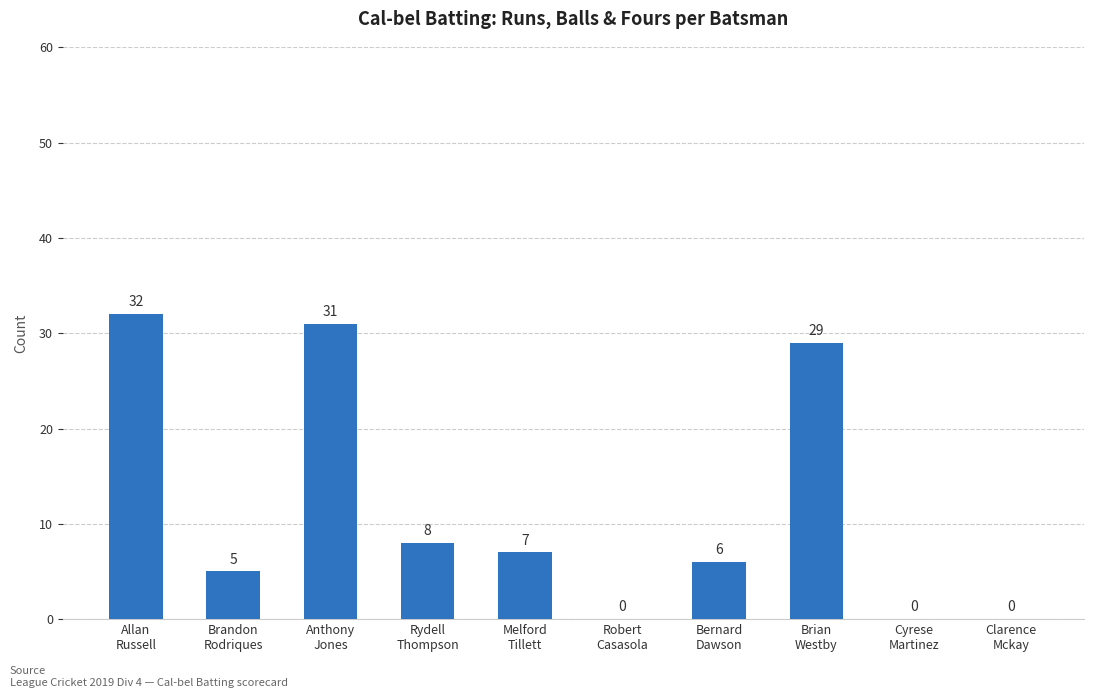

The value at Bernard
Dawson is 6. True or false?

True